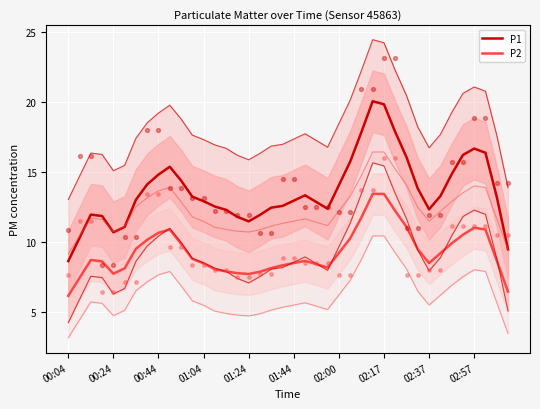

Which series has the largest total across all categories?

P1